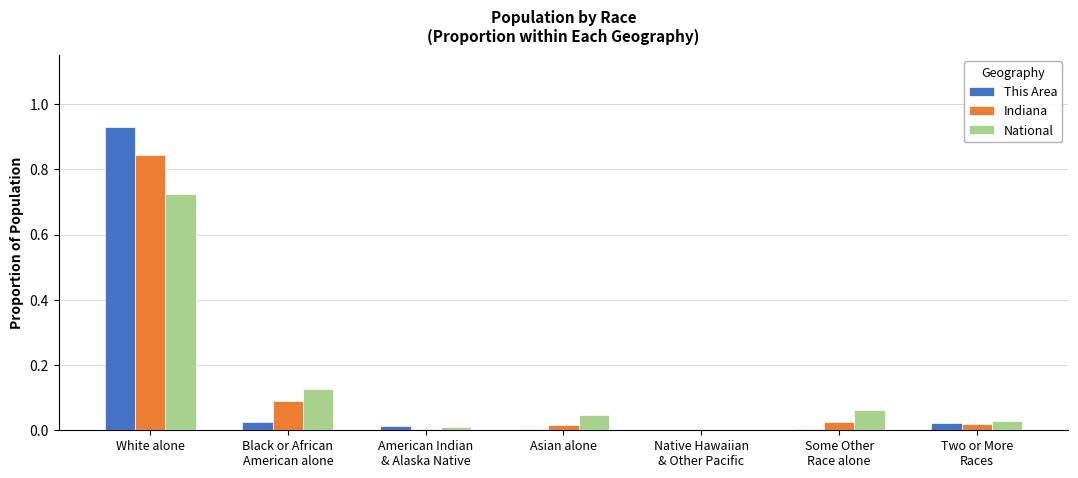

What is the sum of all This Area values?

1.0